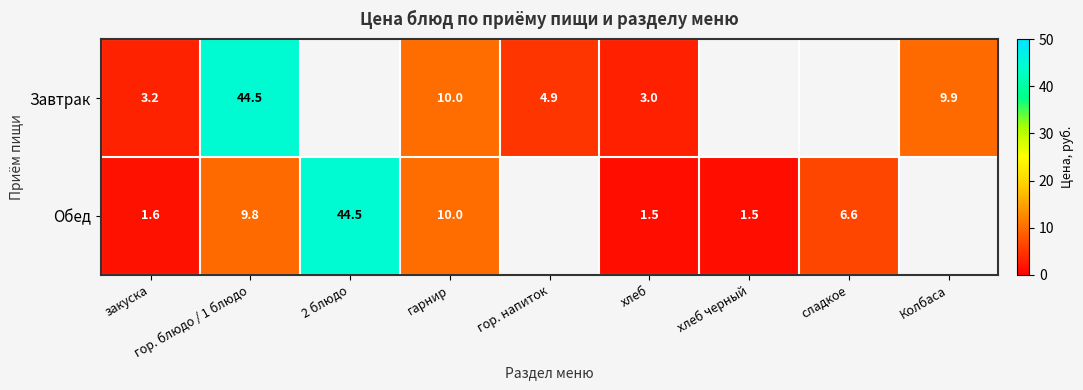

What is the difference between the highest and lowest values at хлеб?

1.5